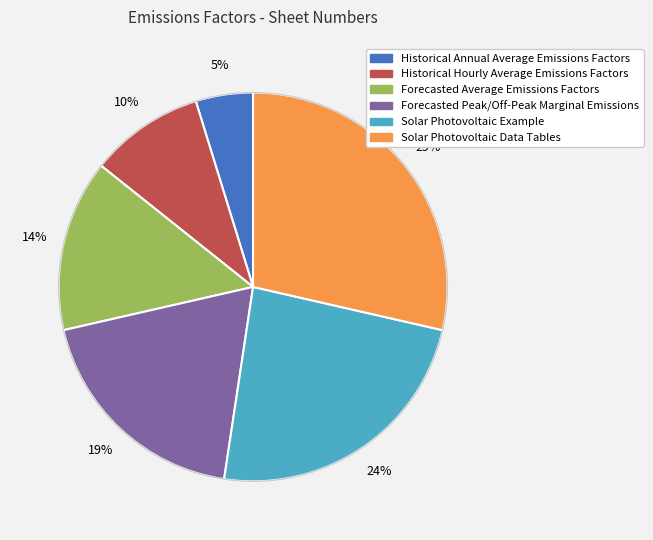

Which has a higher value, Forecasted Average Emissions Factors or Historical Hourly Average Emissions Factors?

Forecasted Average Emissions Factors